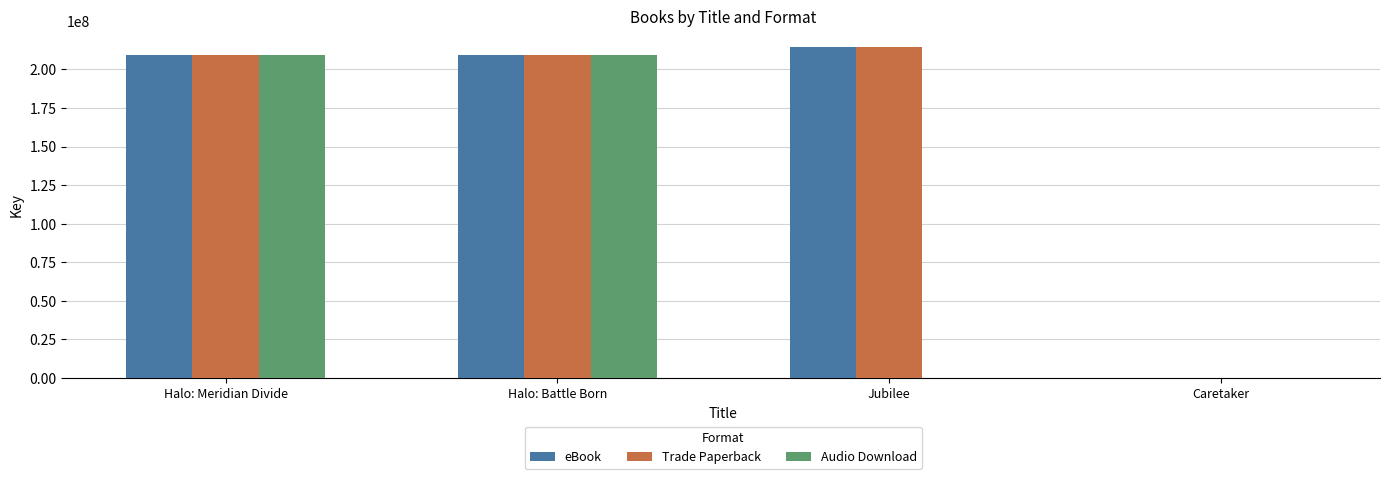

Which series changed the most between Halo: Meridian Divide and Jubilee?

Audio Download